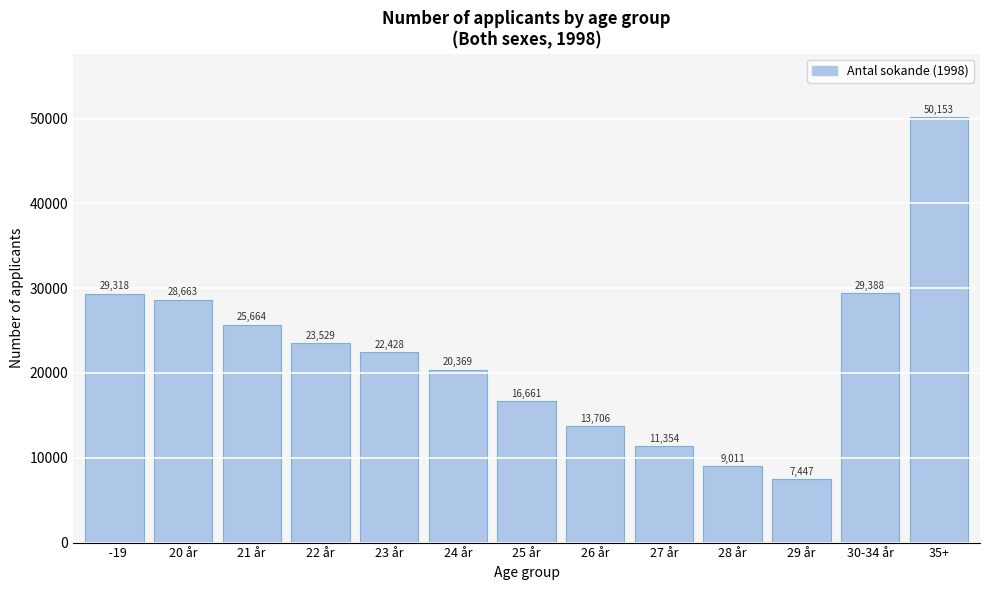

Reading left to right, transcribe all the data shown in this chart.

  -19=29318	20 år=28663	21 år=25664	22 år=23529	23 år=22428	24 år=20369	25 år=16661	26 år=13706	27 år=11354	28 år=9011	29 år=7447	30-34 år=29388	35+=50153